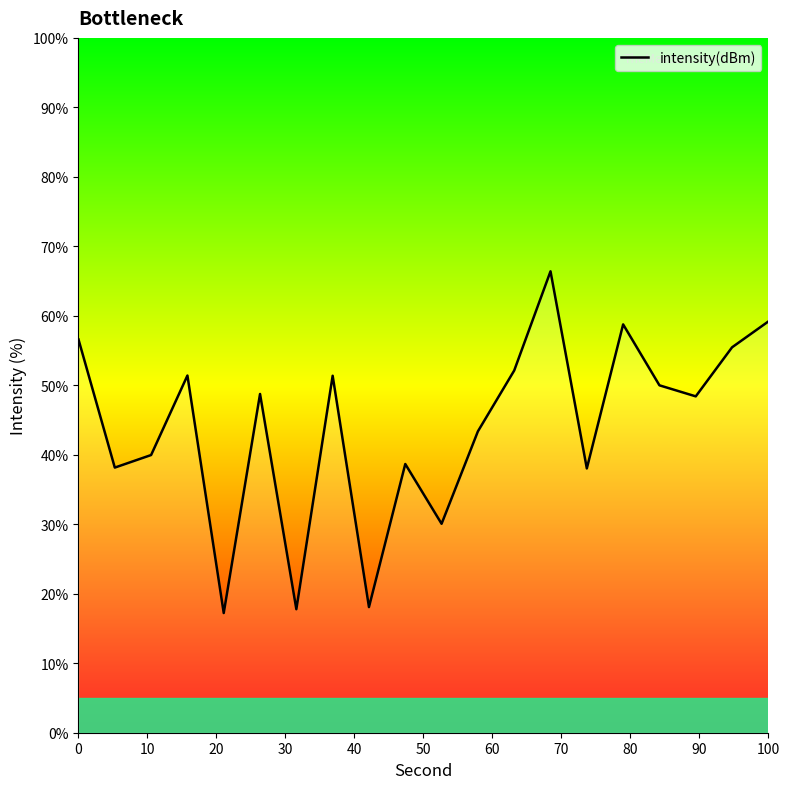

What is the smallest value displayed?

17.2